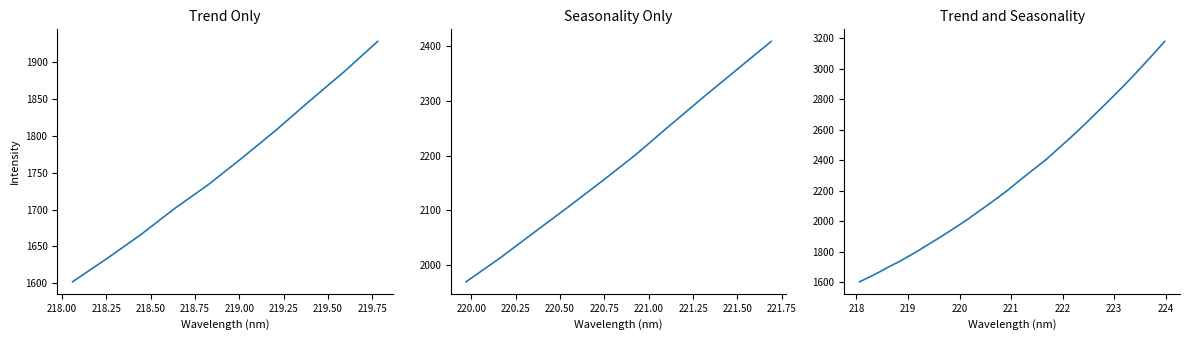

True or false: the data has more than 1 interior local peaks.

False